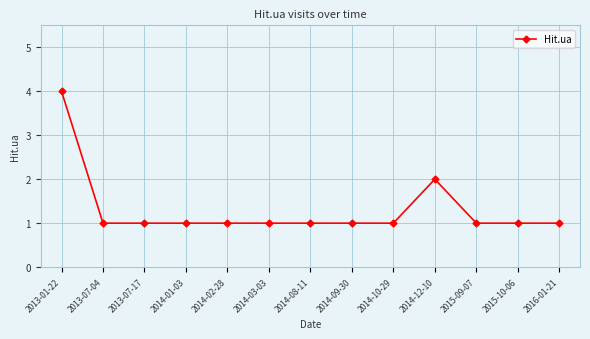

True or false: the data shows 1 at 2014-10-29.

True